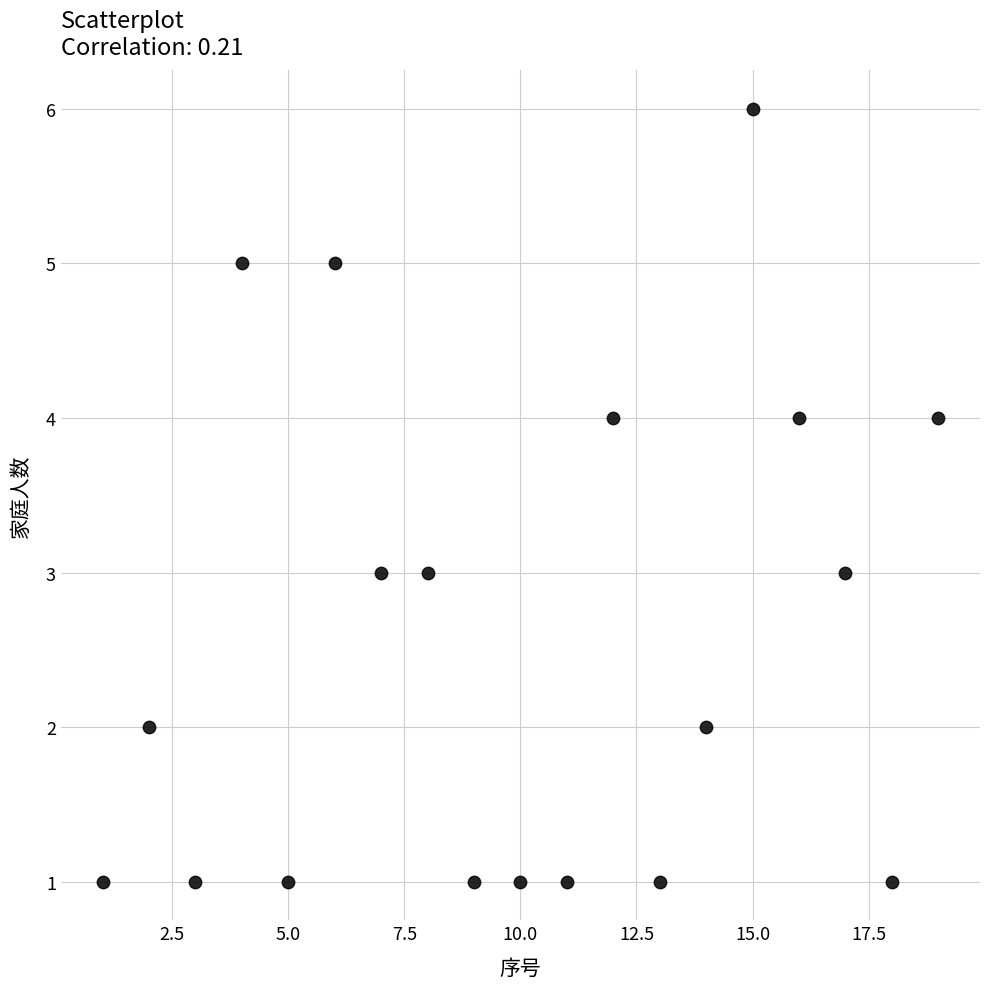

What is the range of Y values (max minus min)?

5